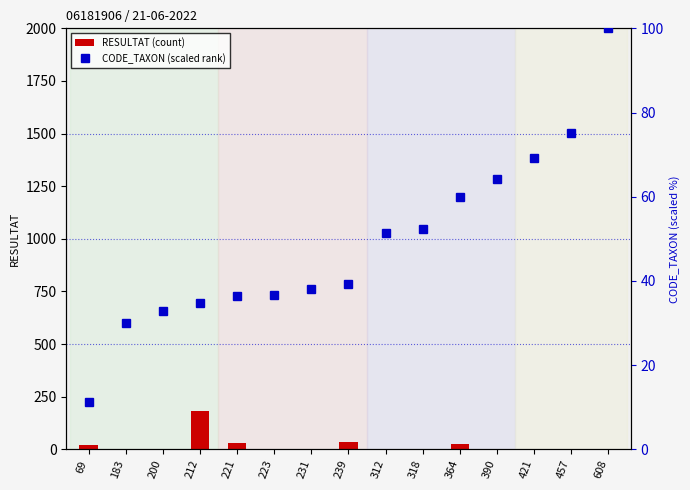

What is the average value of the CODE_TAXON (scaled rank) series?

48.8